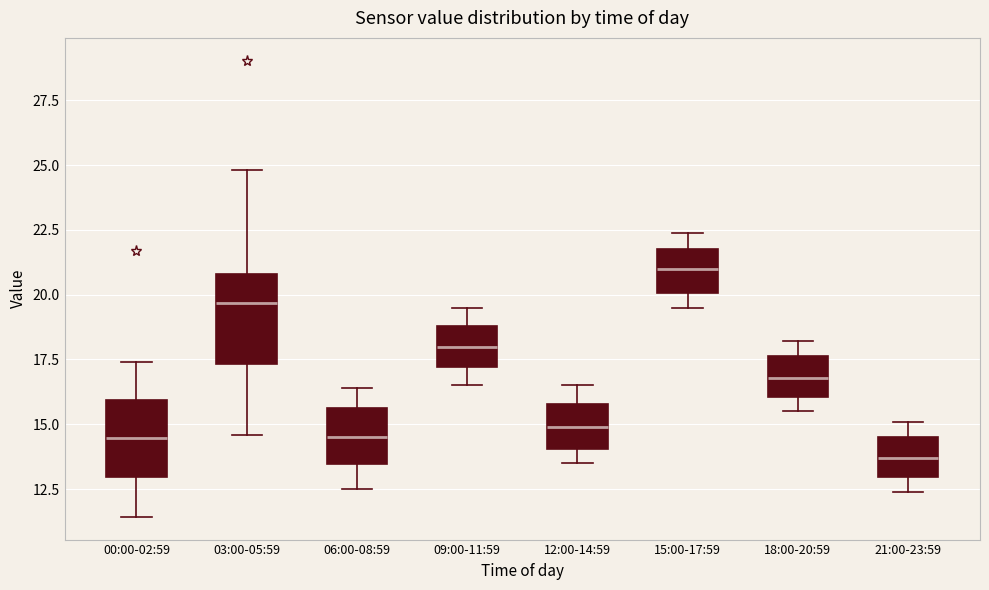

Where does the median line of the box for 00:00-02:59 sit on the y-axis? The values are not printed on the chart, so give them approximately, as read against the axis.

14.5